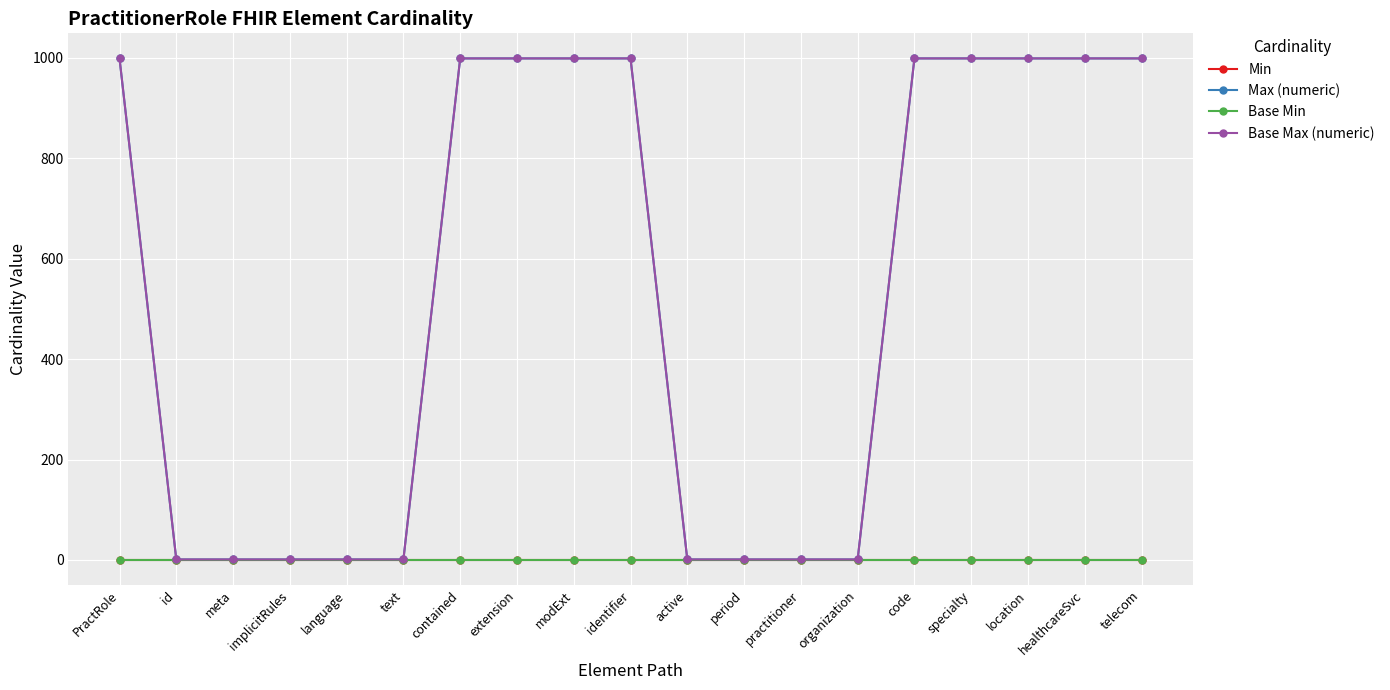

At which label is Base Max (numeric) closest to 500?

PractRole